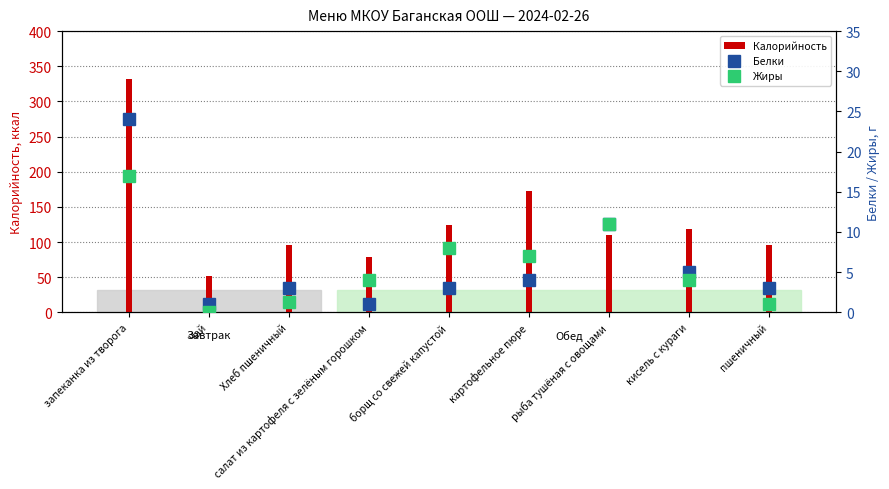

What is the greatest value displayed?

332.0